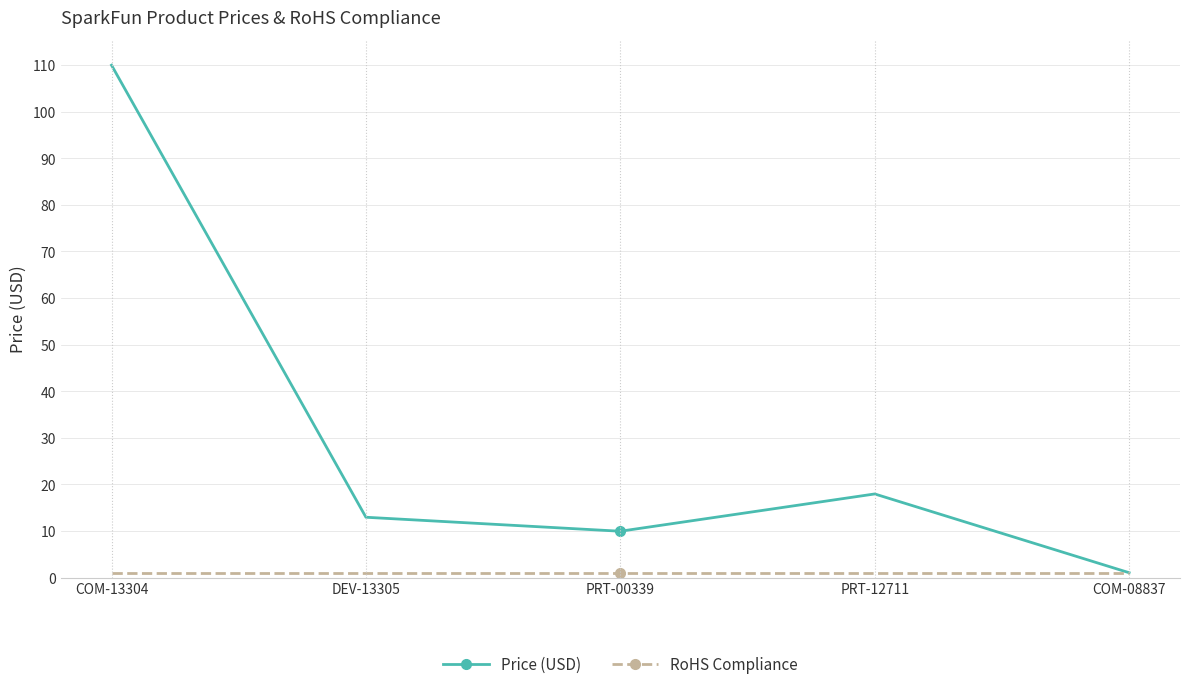

In Price (USD), how many points are lower than both neighbors (excluding endpoints)?

1